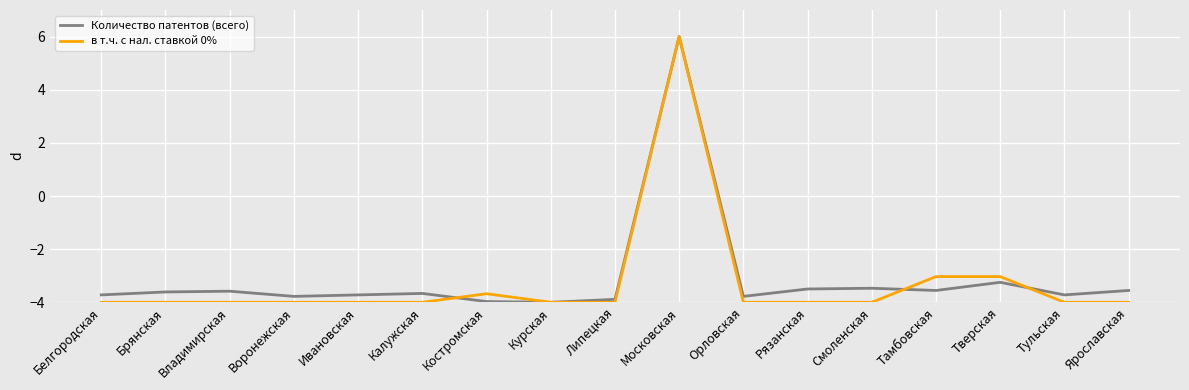

Which series changed the most between Белгородская and Тверская?

в т.ч. с нал. ставкой 0%